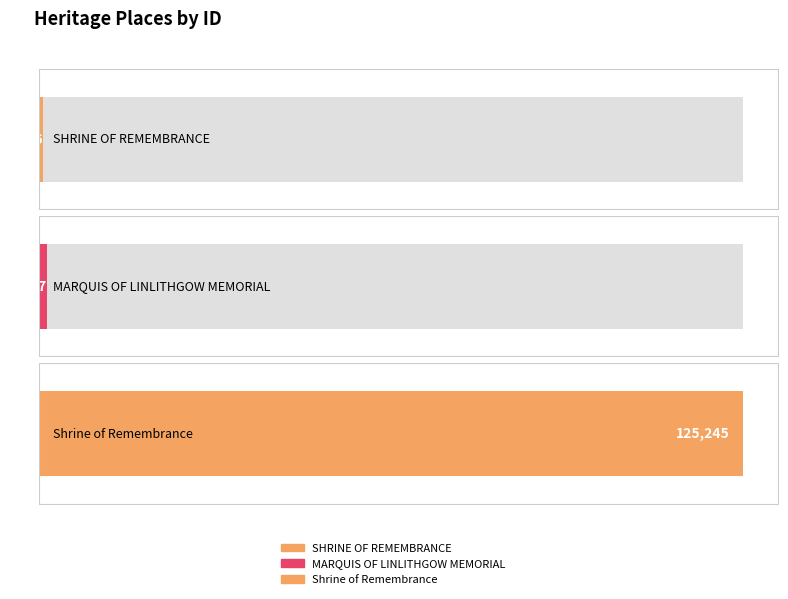

Where does the data first go above 1537?

Shrine of Remembrance